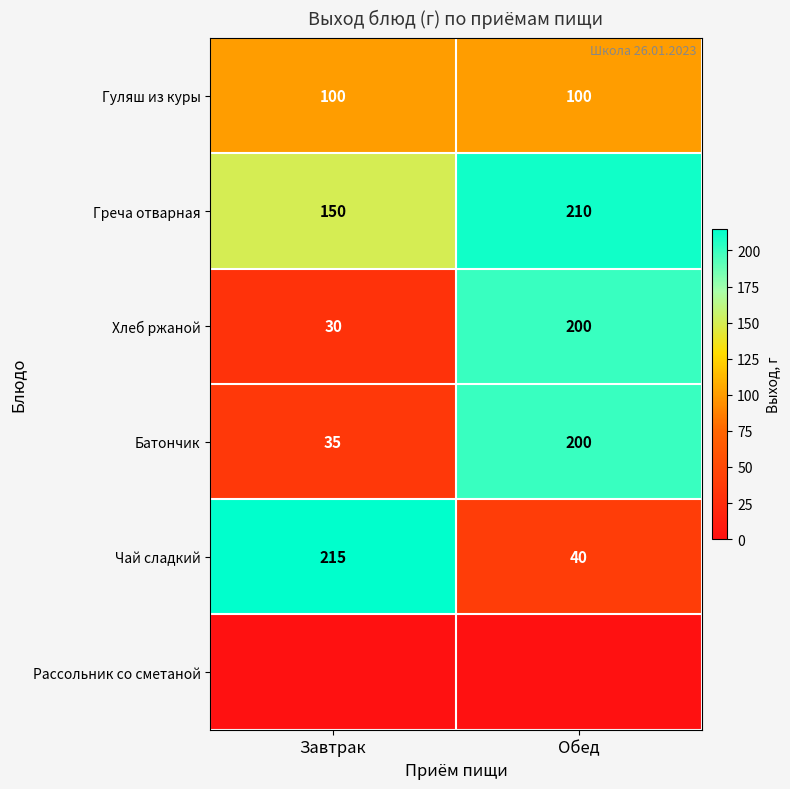

What is the average value of the Хлеб ржаной series?

115